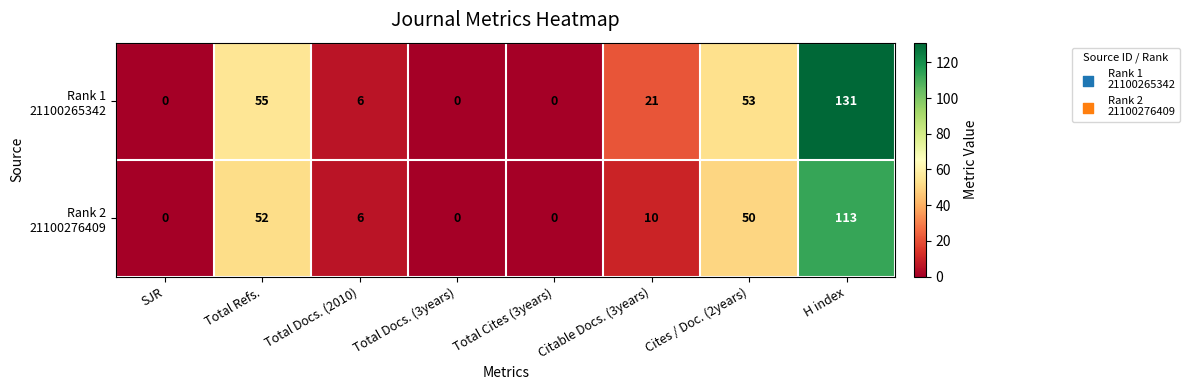

How many data points does each series have?

8